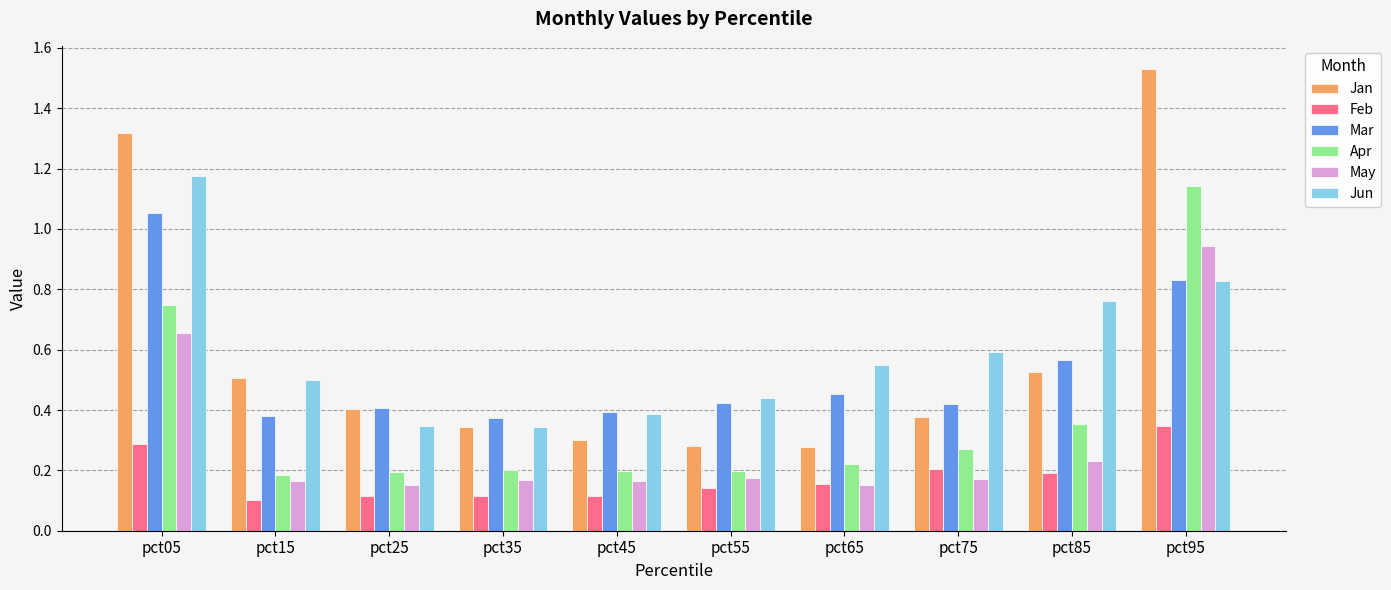

Which series changed the most between pct65 and pct85?

Jan